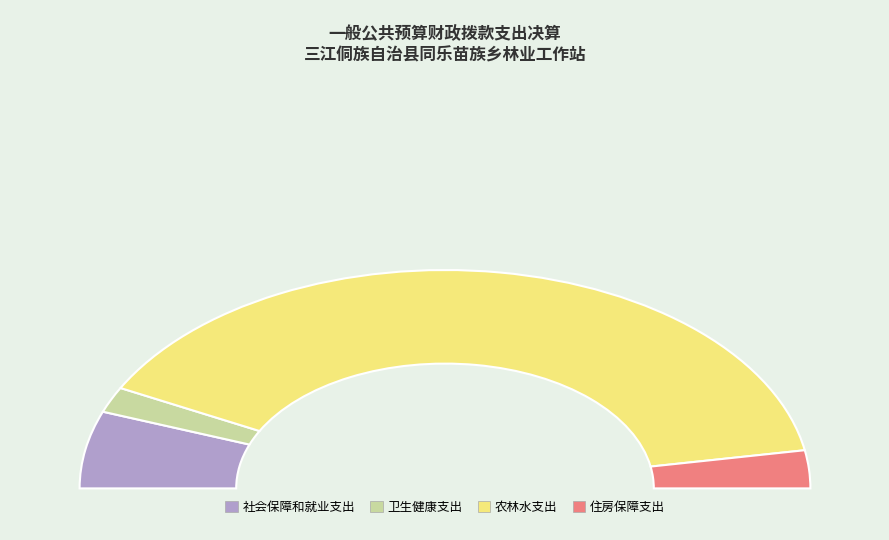

What is the largest slice in the pie chart?

农林水支出